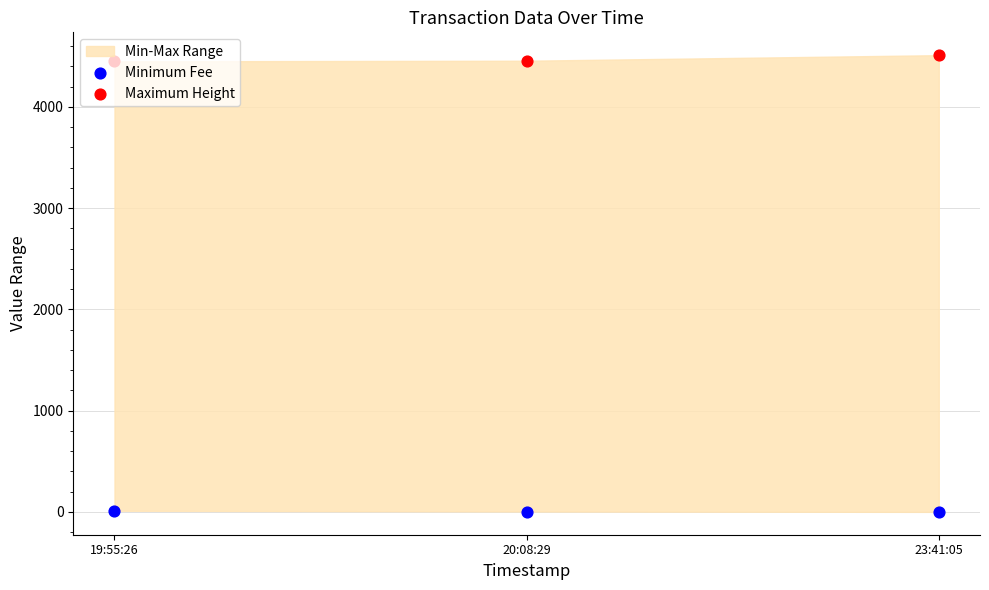

At how many categories does at least one series exceed 1128?

3